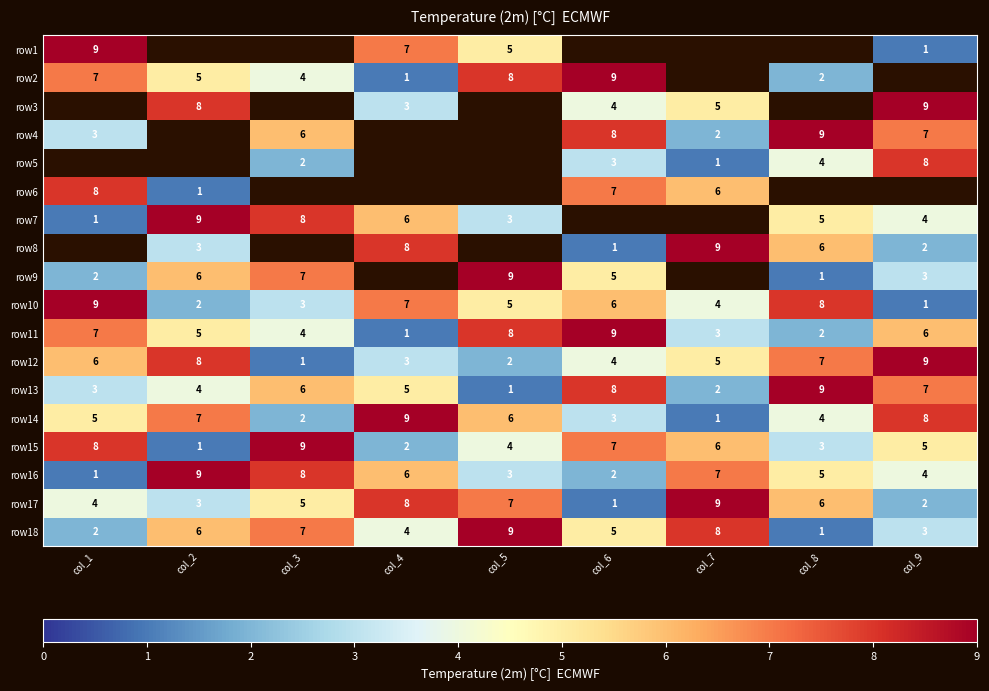

Rank the categories by row18 value from highest to lowest.

col_5, col_7, col_3, col_2, col_6, col_4, col_9, col_1, col_8